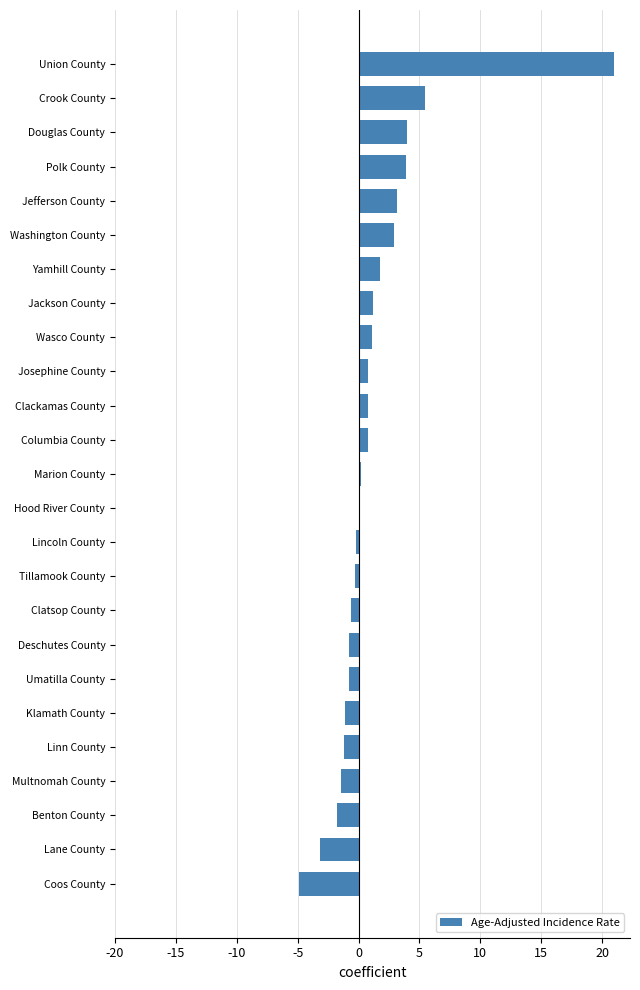

The value at Lane County is -3.2. True or false?

True